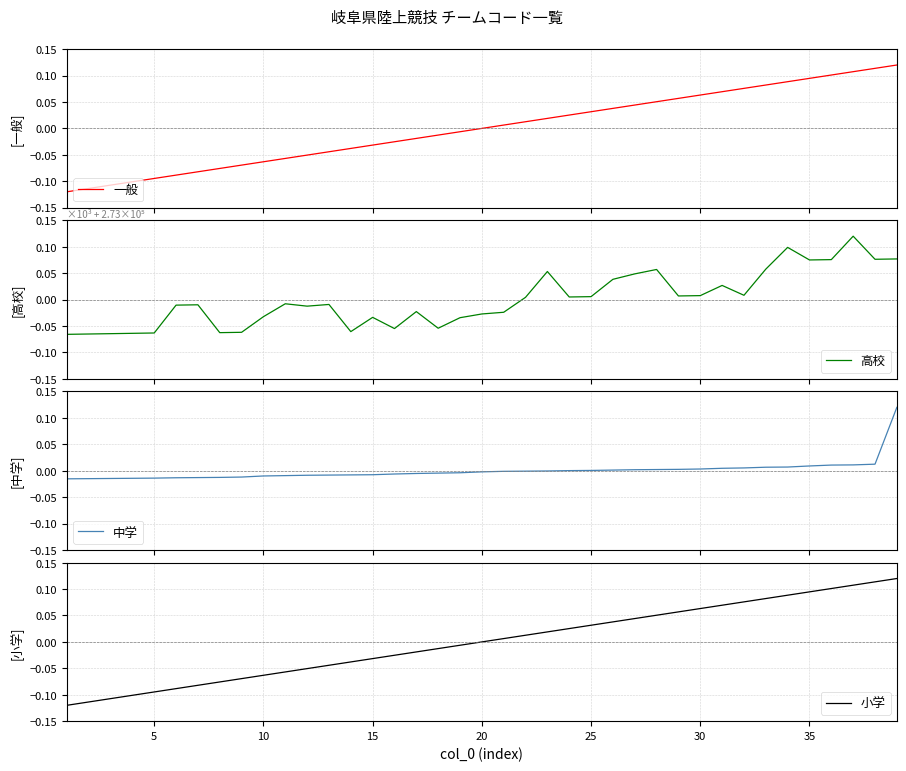

What are all the series names shown in the legend?

一般, 高校, 中学, 小学